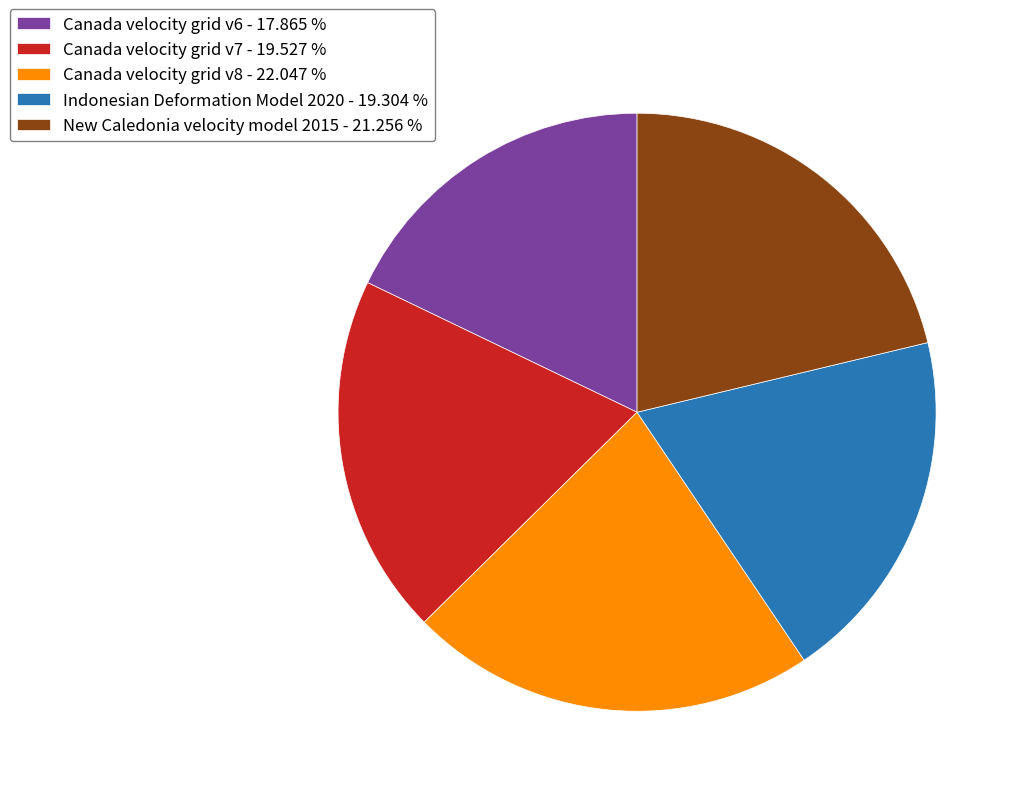

Does any single category account for the majority?

No